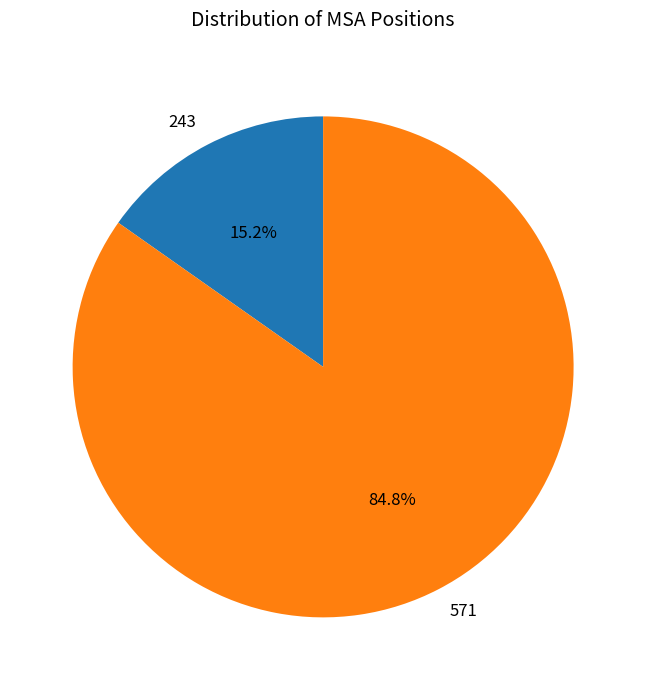

How many slices are in this pie chart?

2